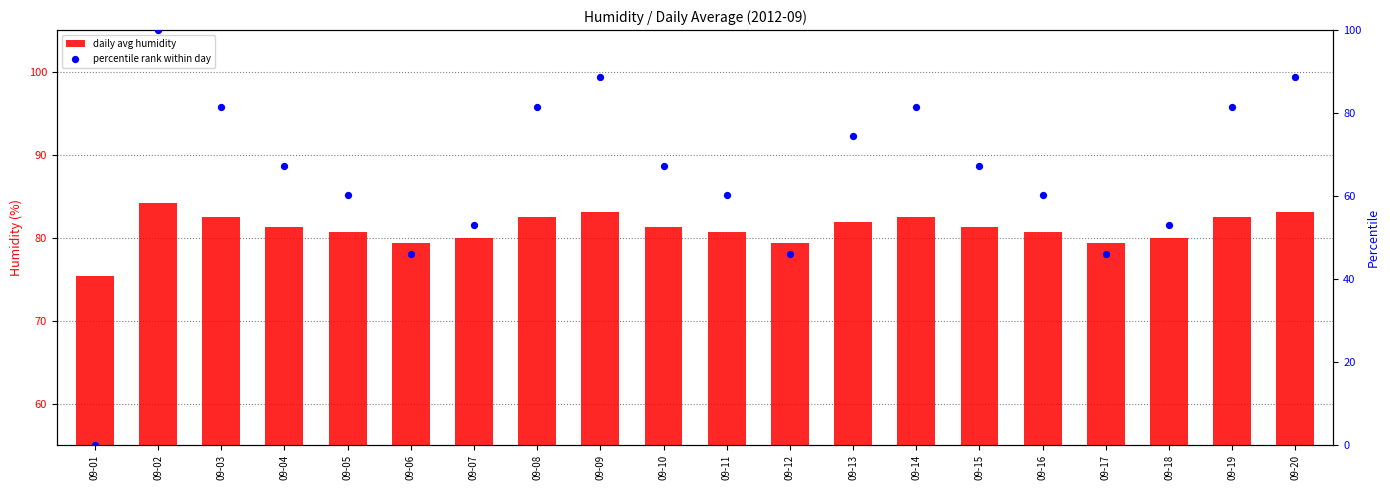

Which series reaches the minimum Y coordinate?

percentile rank within day